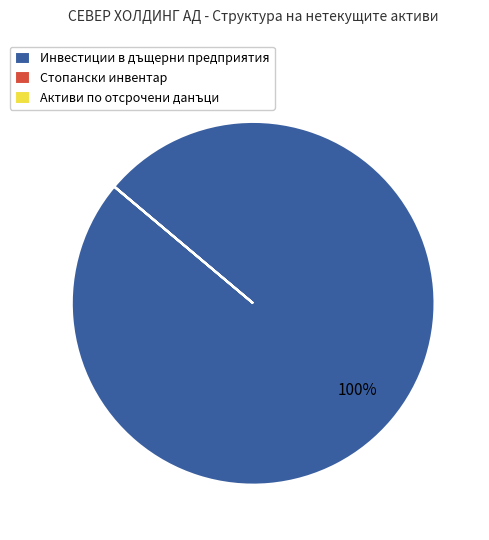

What is the largest slice in the pie chart?

Инвестиции в дъщерни предприятия